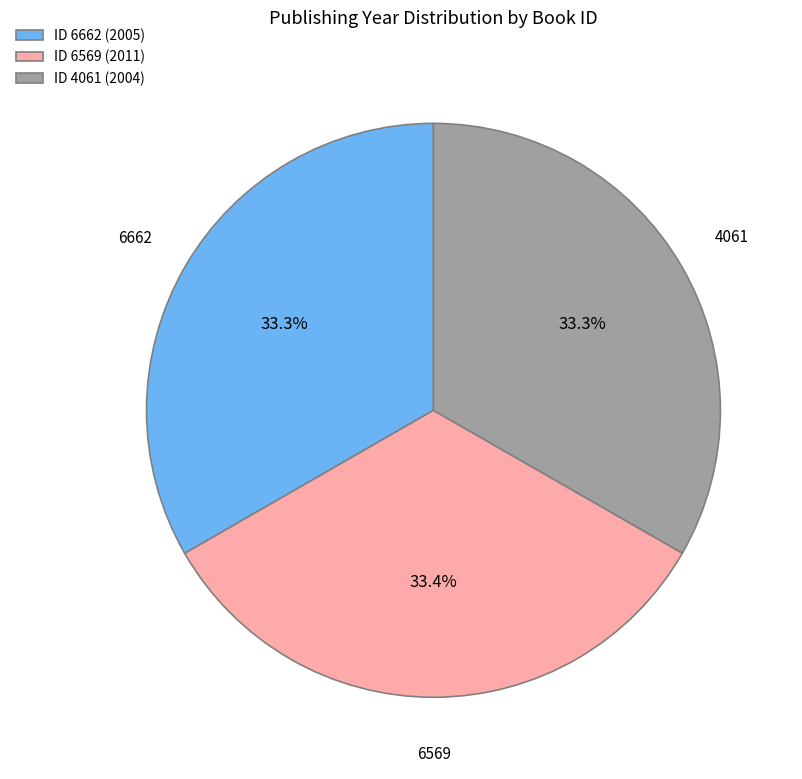

Is 4061 the majority of the pie?

No